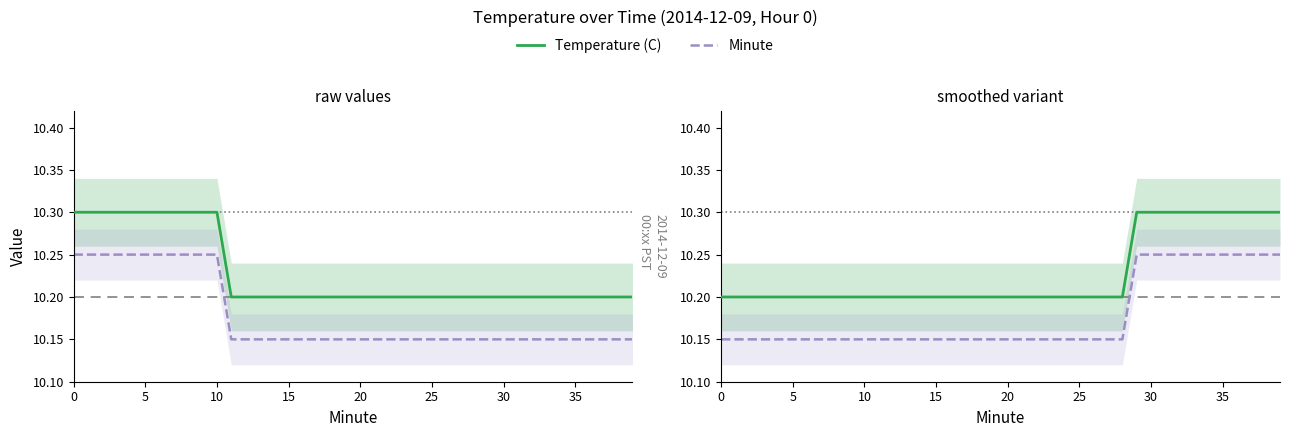

At how many categories does at least one series exceed 10?

40